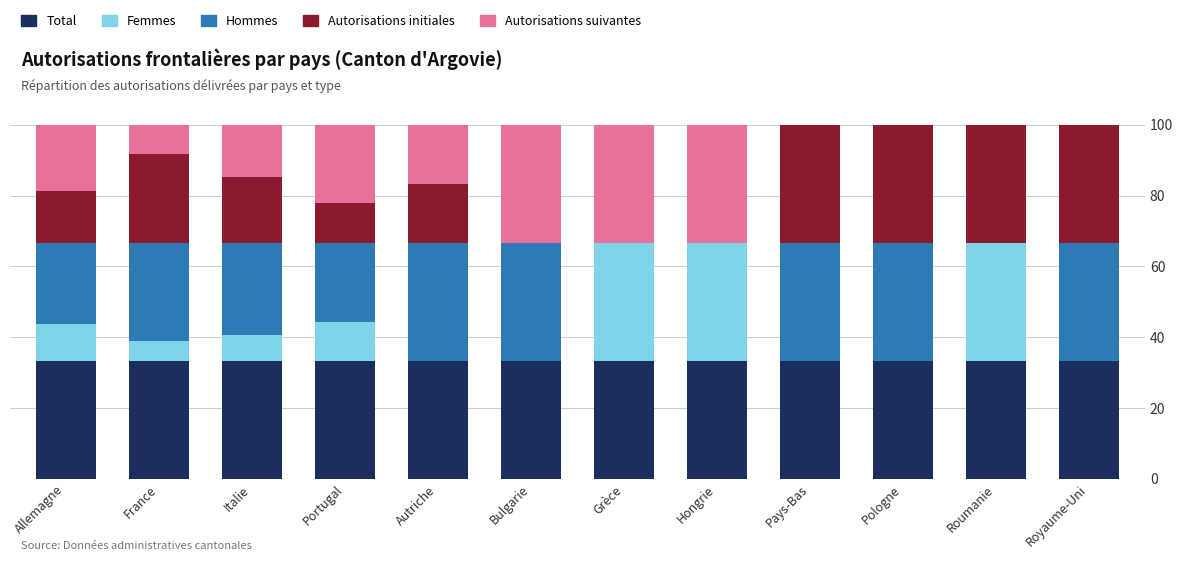

The Total series shows 22.8 at Italie. True or false?

False